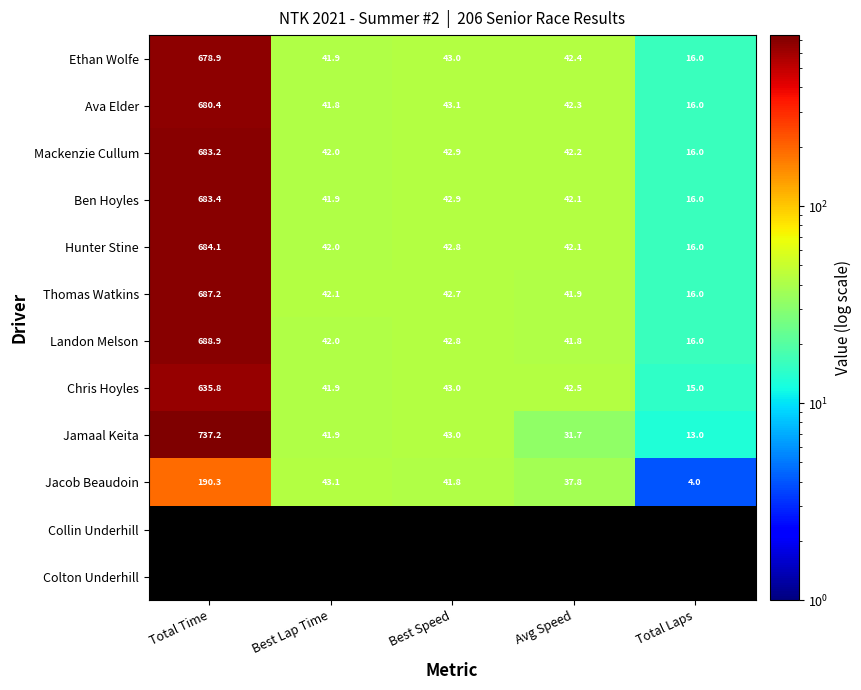

What is the difference between the highest and lowest values at Total Time?

546.9